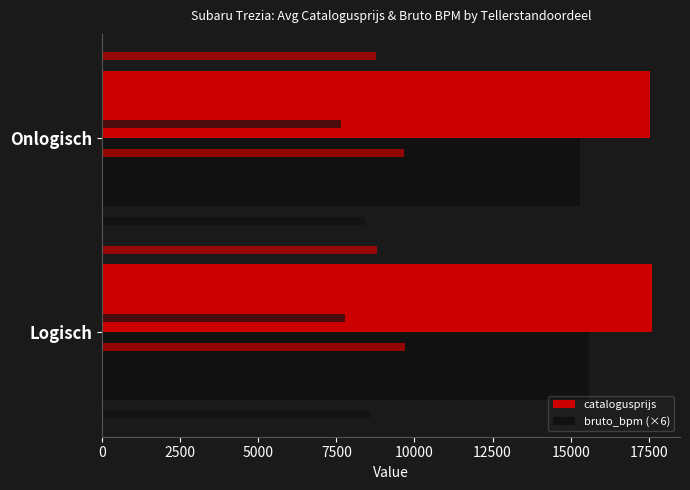

Which series has the largest range (max minus min)?

bruto_bpm (×6)